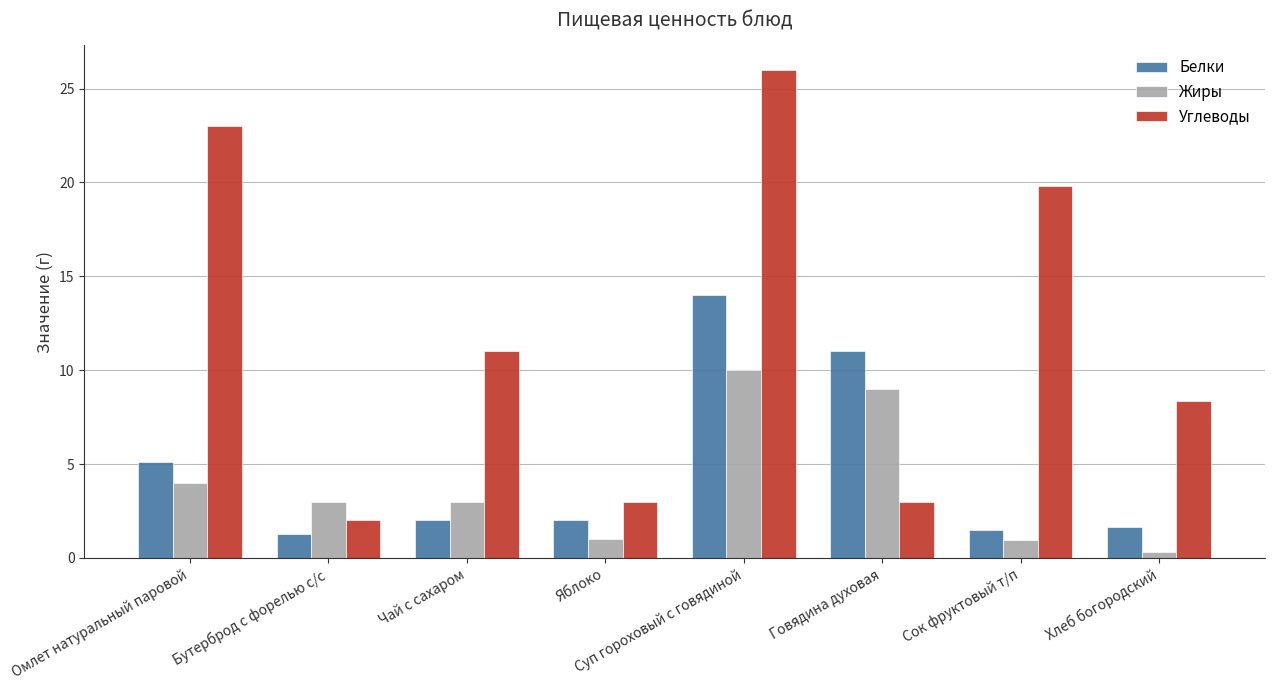

Is it true that Углеводы equals 3.0 at Говядина духовая?

True